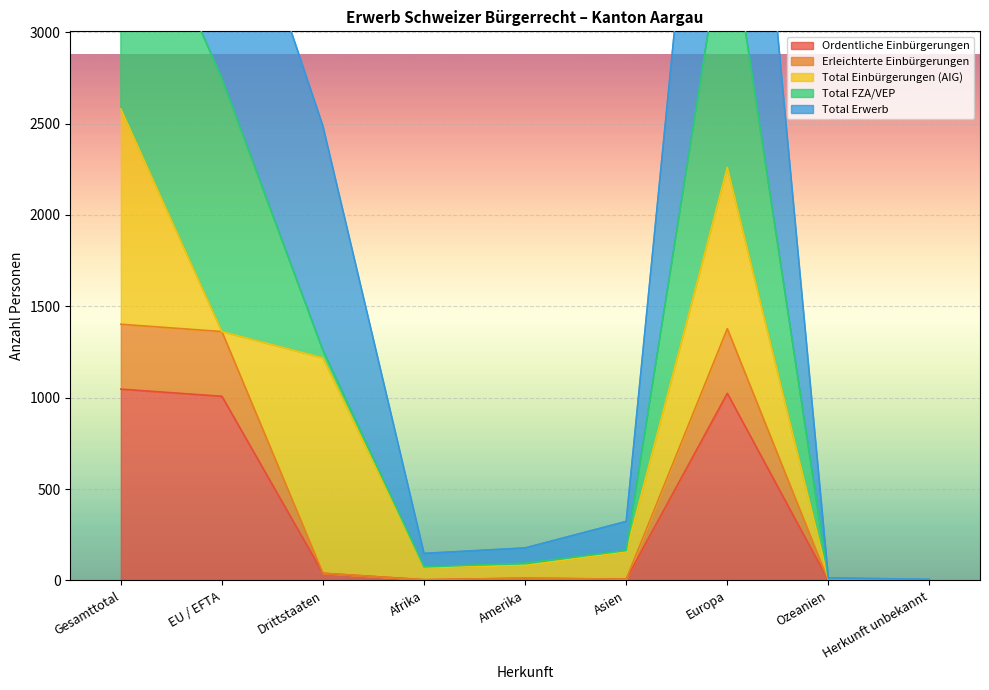

At which label does Ordentliche Einbürgerungen reach its minimum?

Ozeanien